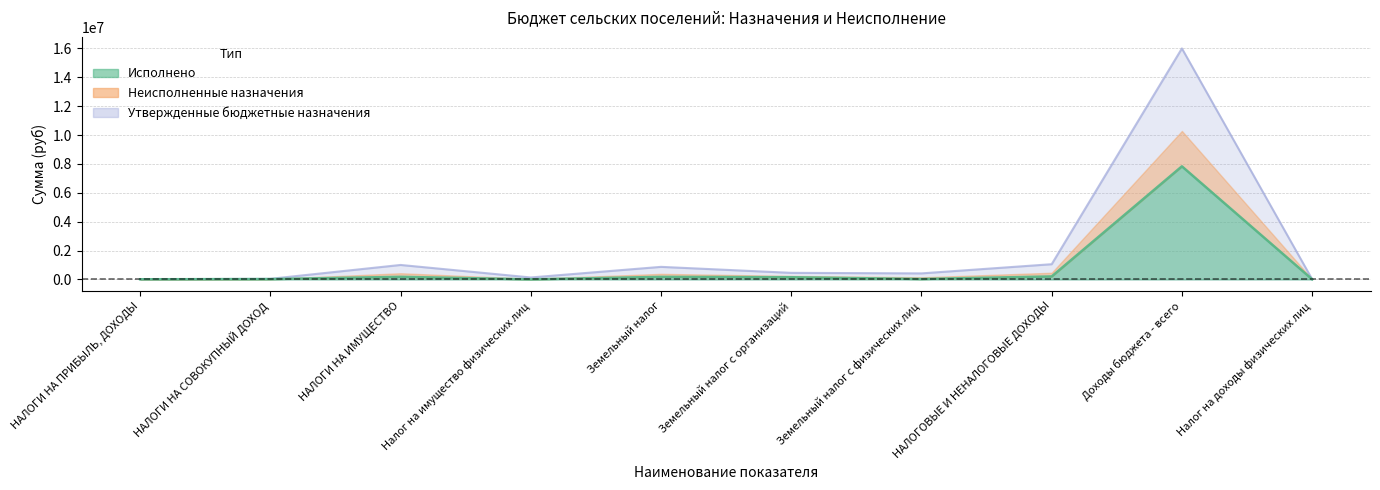

At how many categories does at least one series exceed 2291017?

1